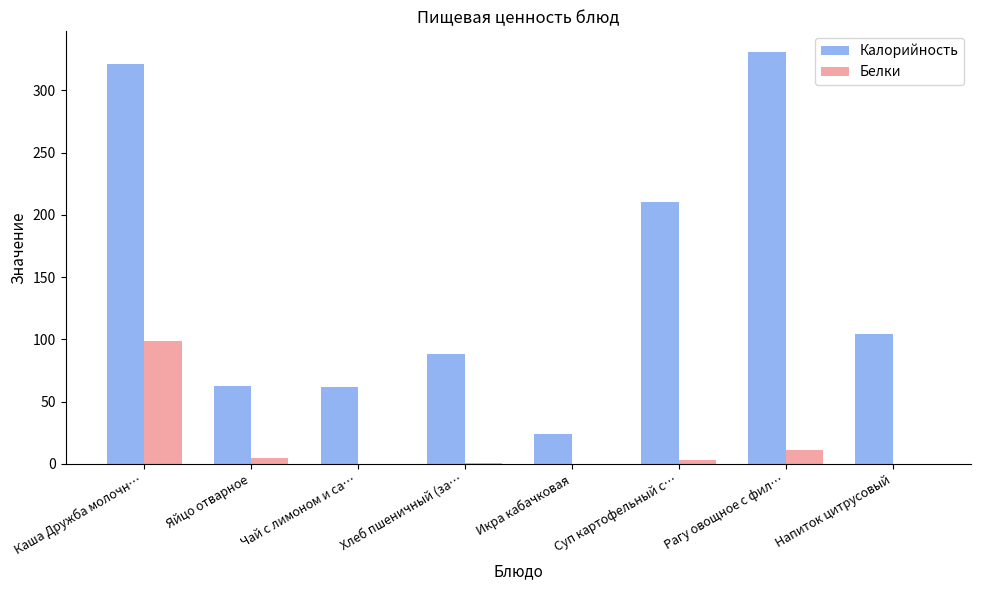

Which series changed the most between Хлеб пшеничный (за… and Рагу овощное с фил…?

Калорийность